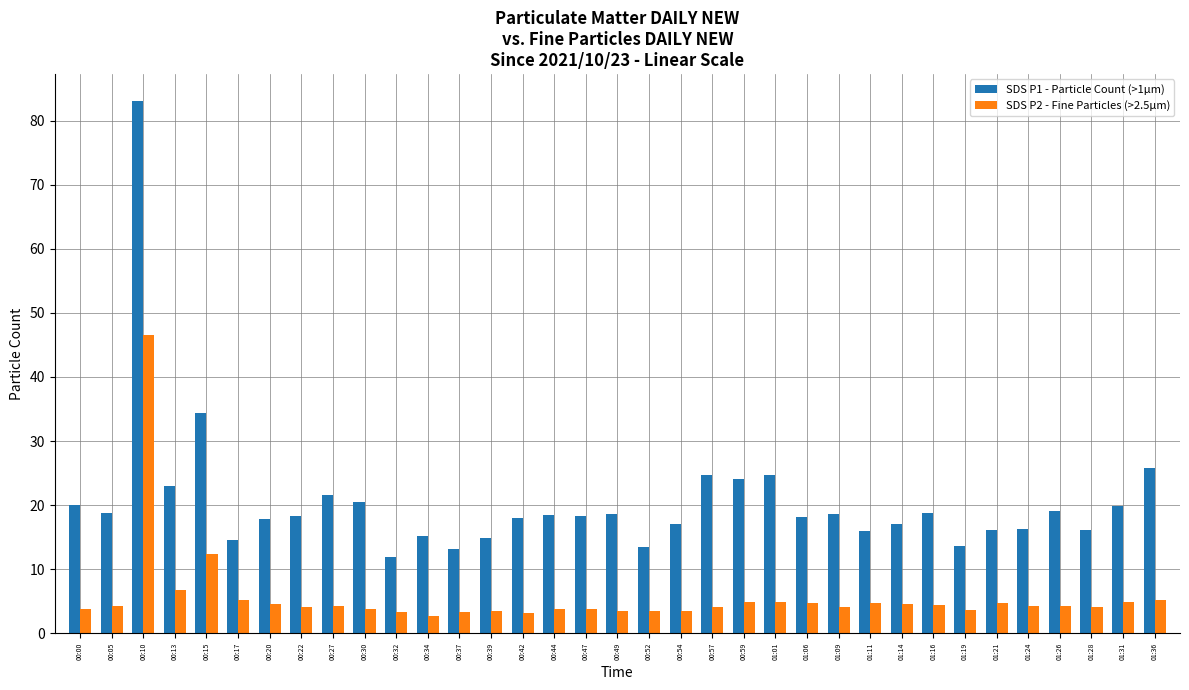

What position from the left is 01:09?

25